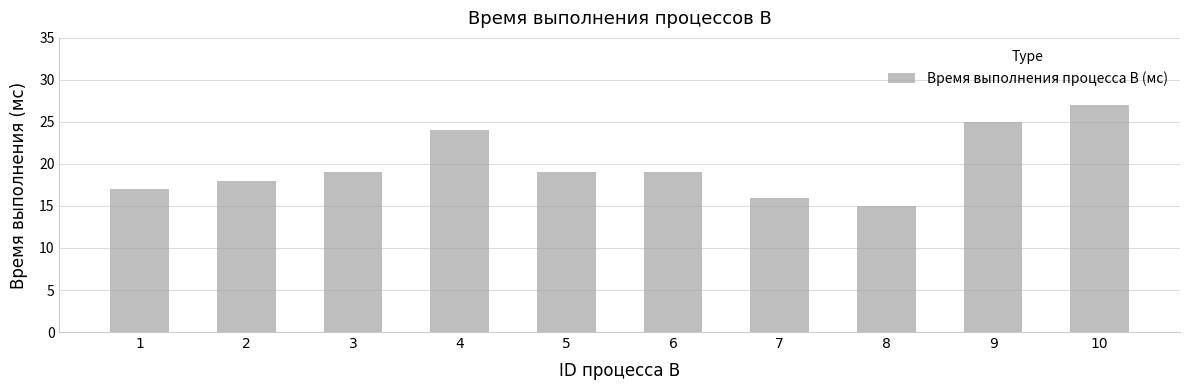

The chart shows a value of 27 at 10. True or false?

True